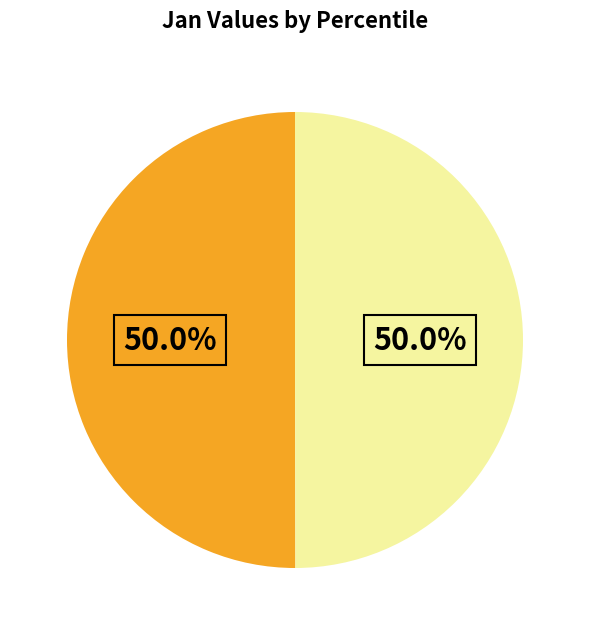

How many segments does this pie chart have?

2